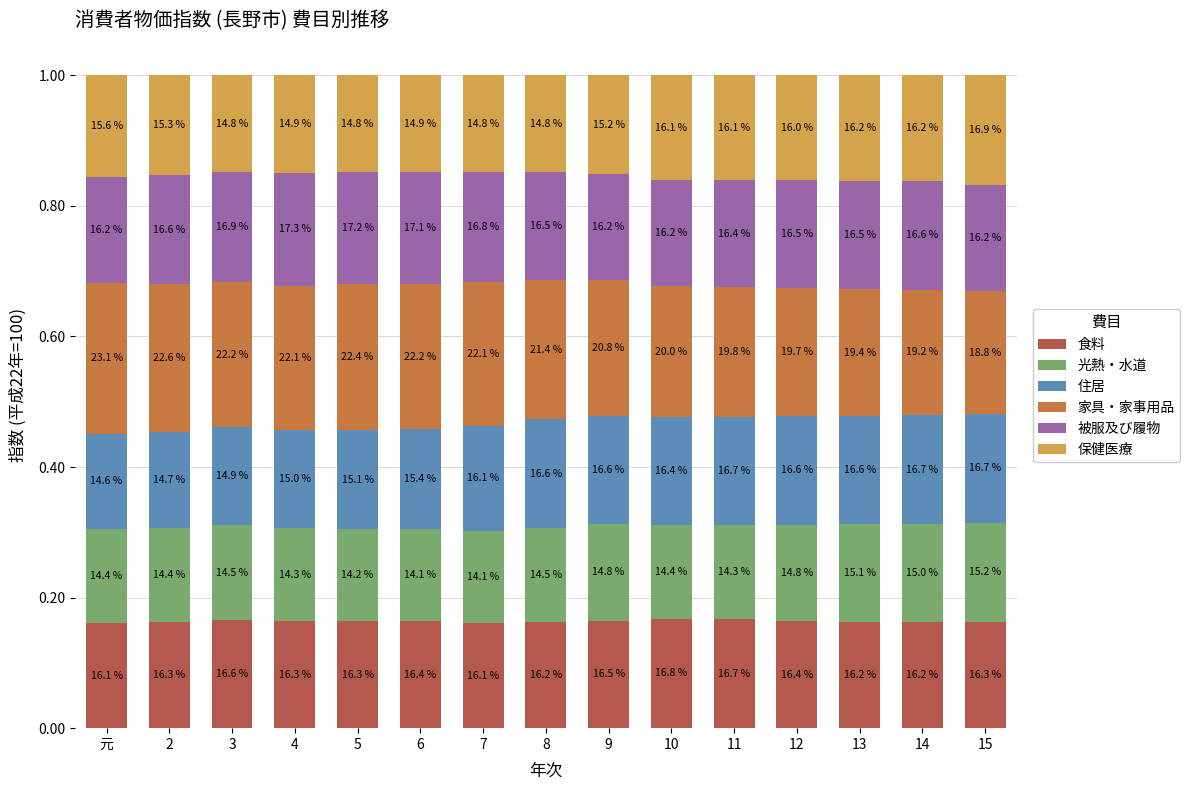

Are the bars grouped side by side (vs. stacked)?

No